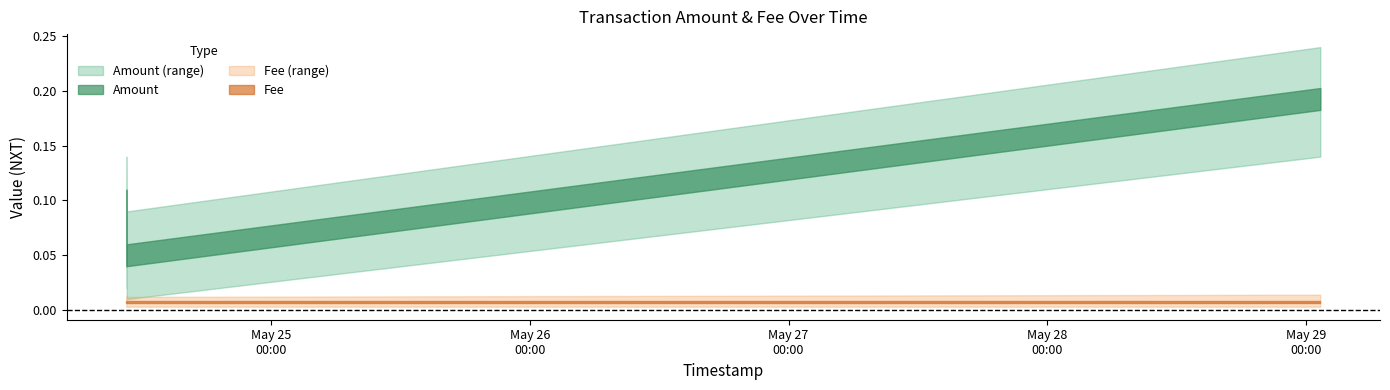

True or false: Amount and Fee intersect in this chart.

False